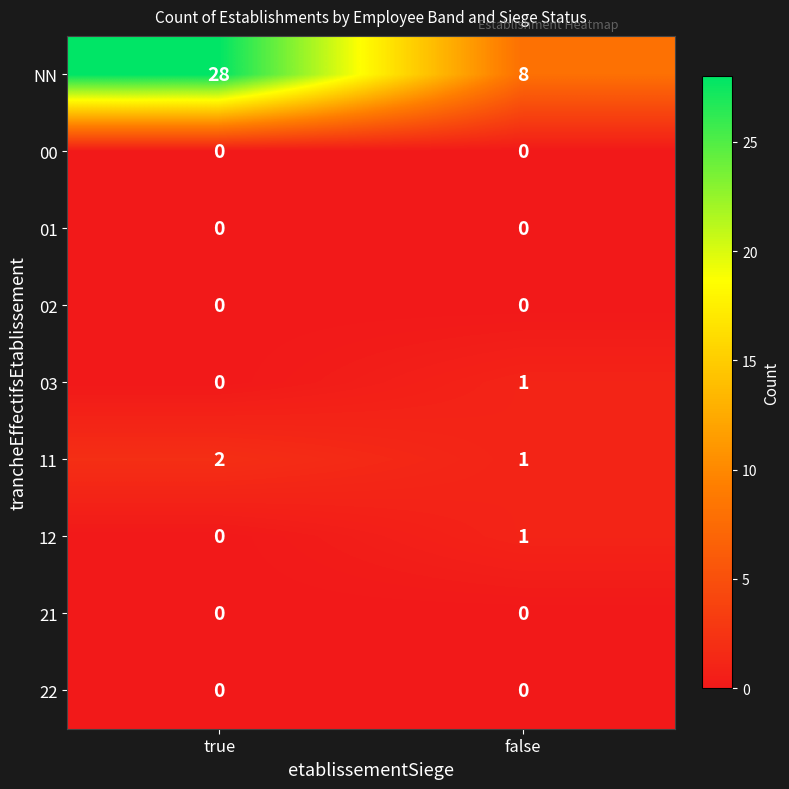

What is the maximum value for NN?

28